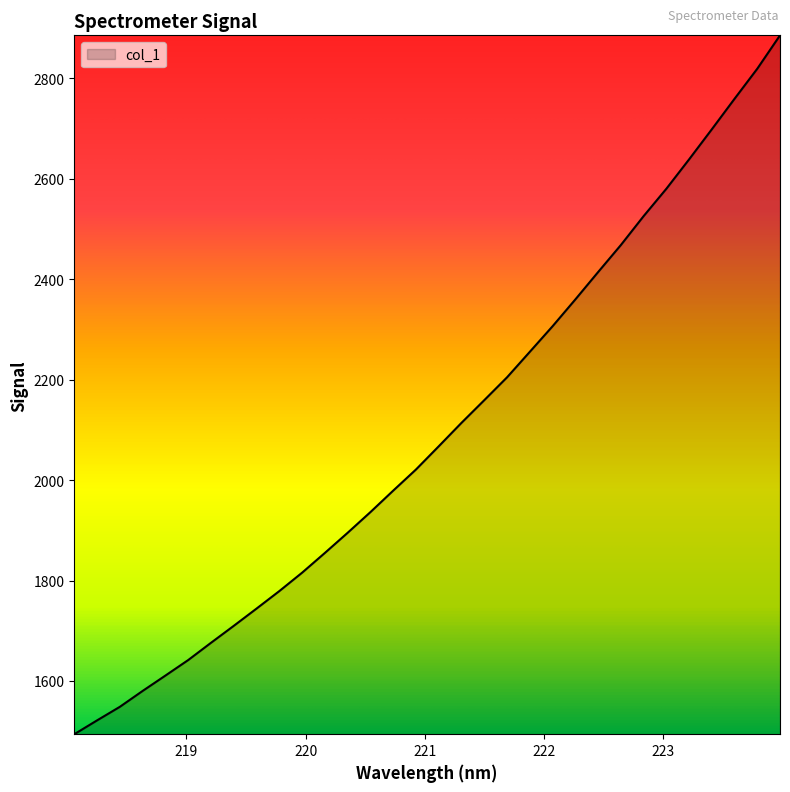

What is the difference between the second highest and second lowest values?

1297.9